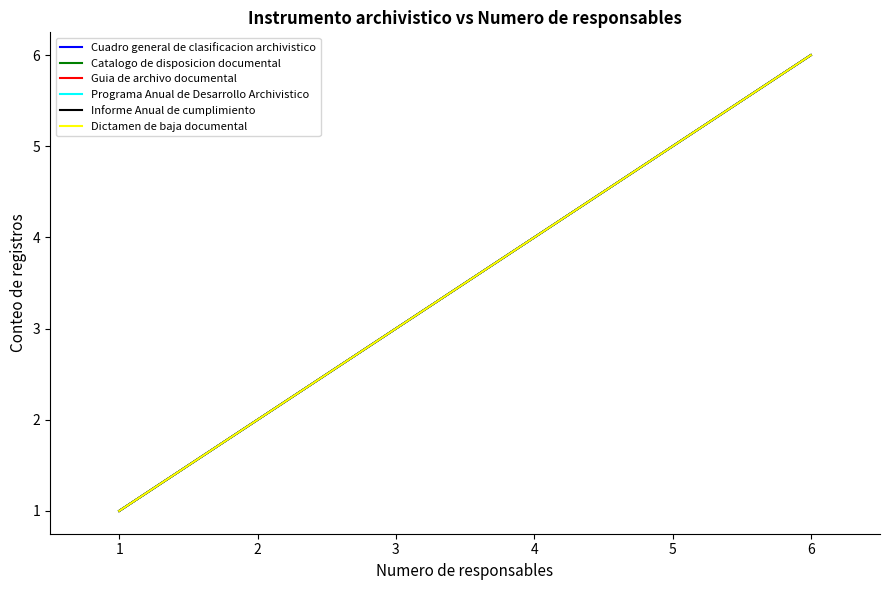

Does the chart display data point markers on the line(s)?

No